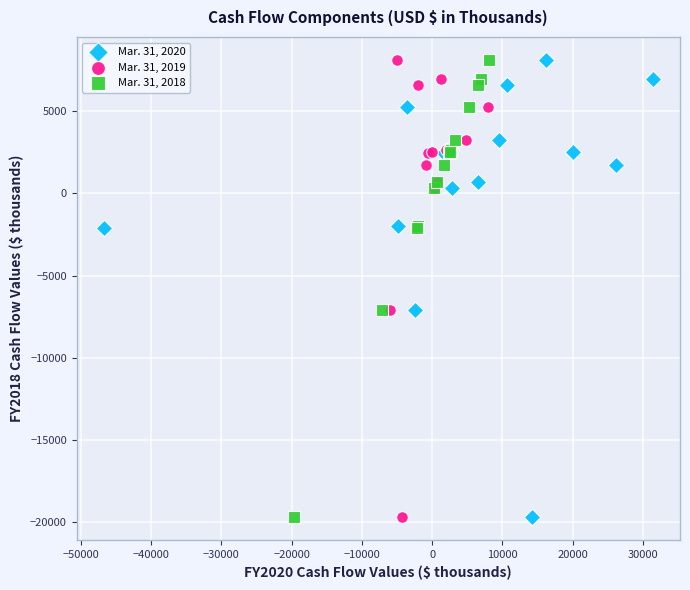

What are all the series names shown in the legend?

Mar. 31, 2020, Mar. 31, 2019, Mar. 31, 2018